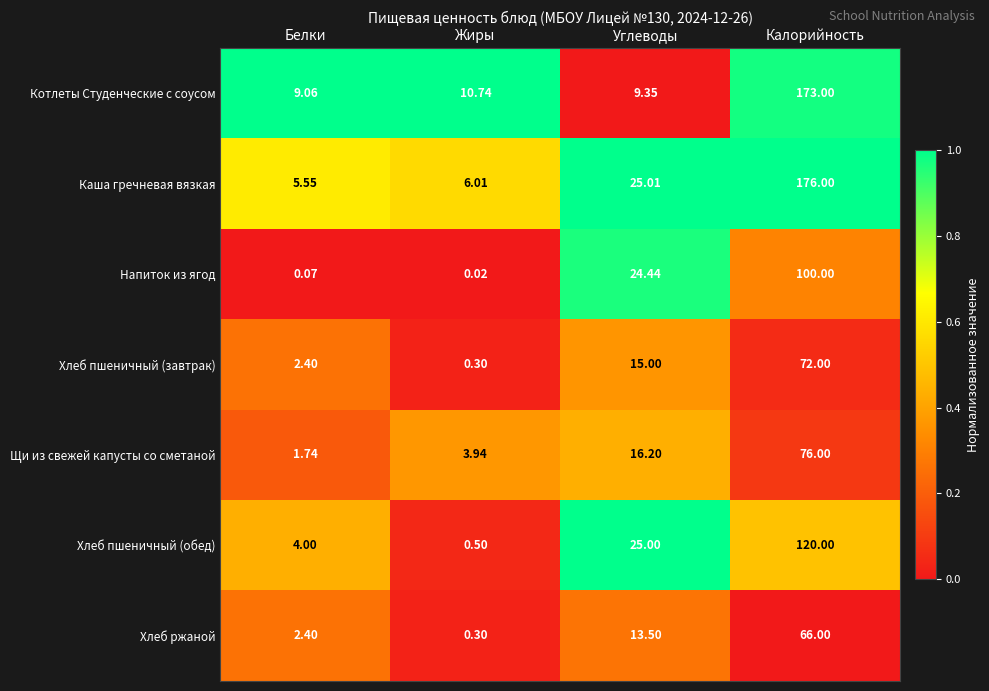

Which series has the largest range (max minus min)?

Каша гречневая вязкая